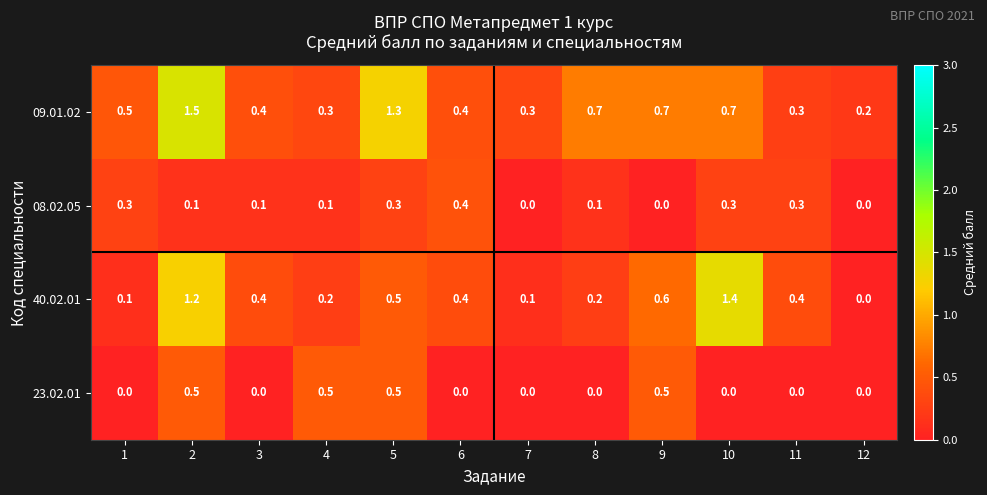

How many categories are shown in the chart?

12